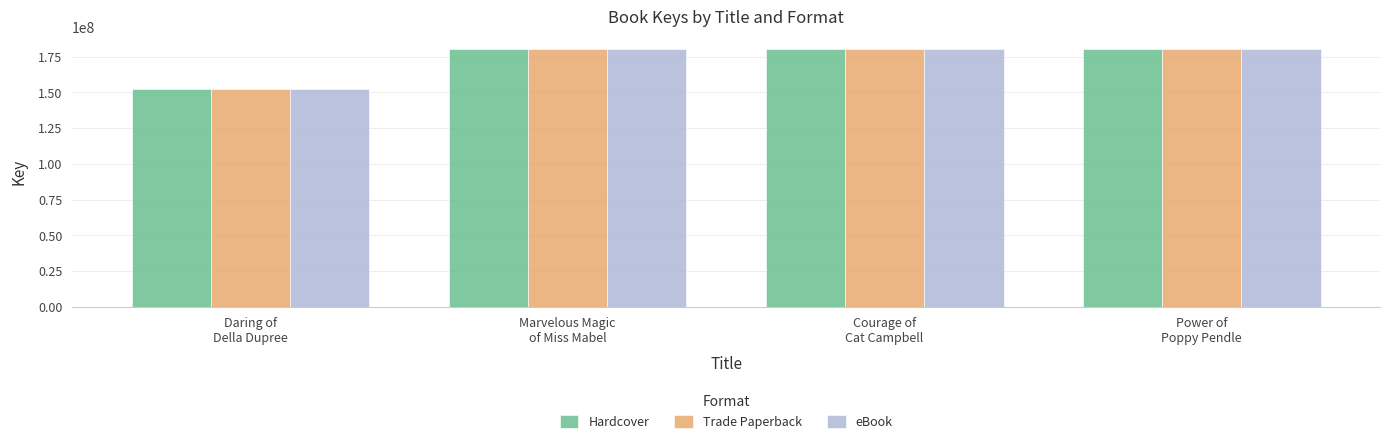

What is the label of the 4th bar from the right?

Daring of
Della Dupree